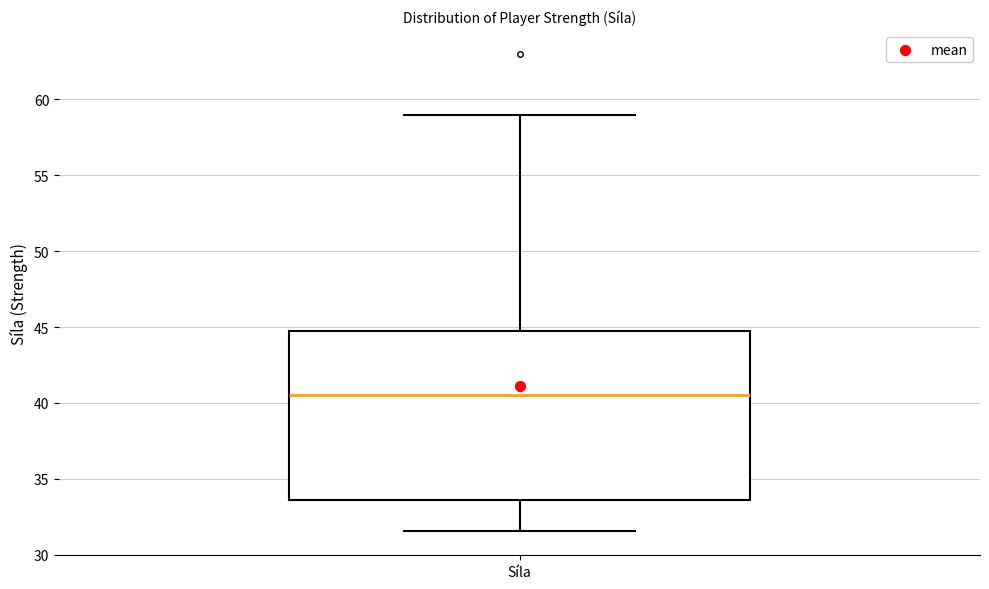

Read this box plot against the y-axis: the position of the median line, the range covered by the box, and the ends of both whiskers. The values are not printed on the chart, so give them approximately, as read against the axis.

median 40.5, box 33.5 to 45.0, whiskers 31.5 to 59.0